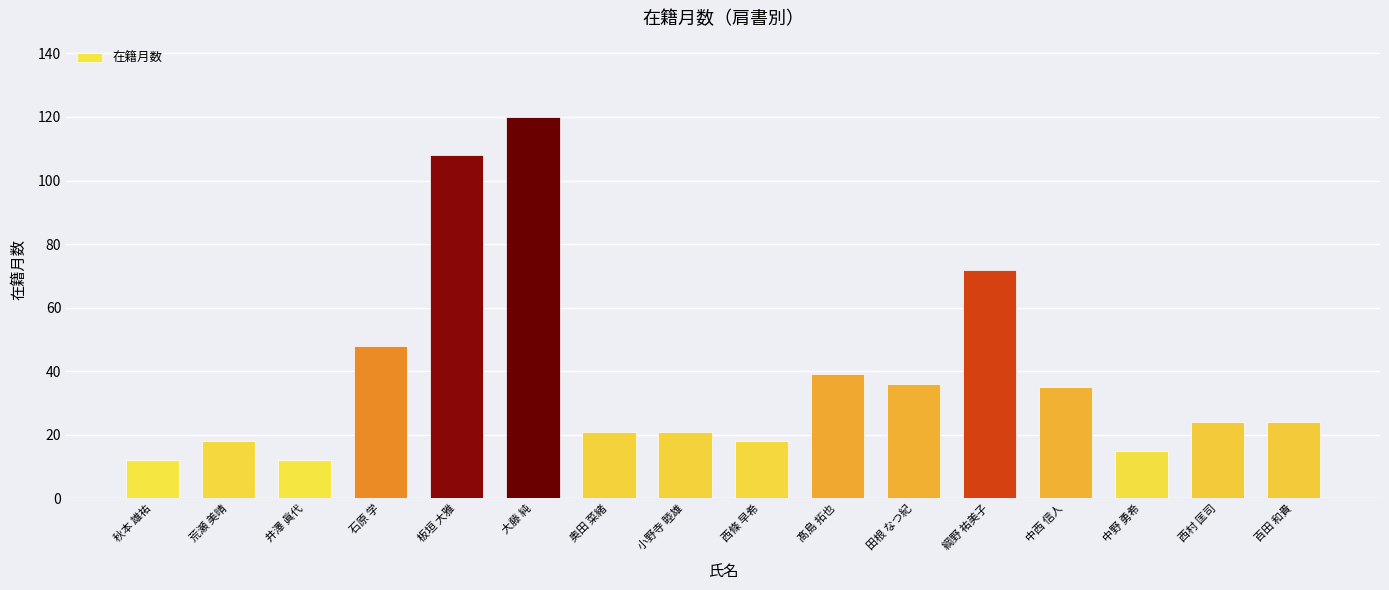

How many distinct data groups are displayed?

1